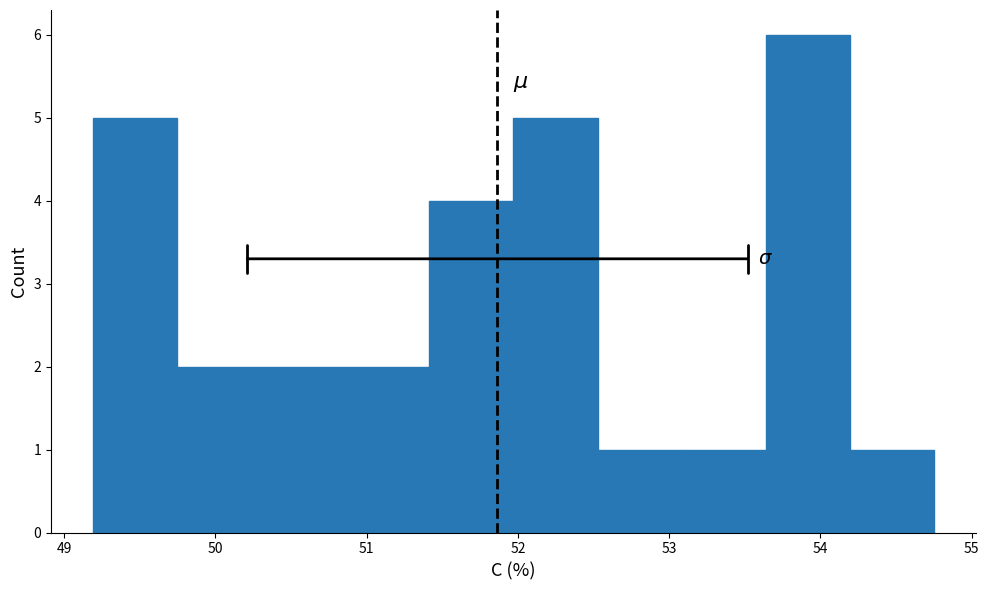

Reading left to right, transcribe this chart: for each bar, give the range it covers on the x-axis and its height. Neither the bar edges nor the heights are printed on the chart, so give them approximately, as read against the axes.

49.2 to 49.7: 5
49.7 to 50.3: 2
50.3 to 50.9: 2
50.9 to 51.4: 2
51.4 to 52.0: 4
52.0 to 52.5: 5
52.5 to 53.1: 1
53.1 to 53.6: 1
53.6 to 54.2: 6
54.2 to 54.8: 1